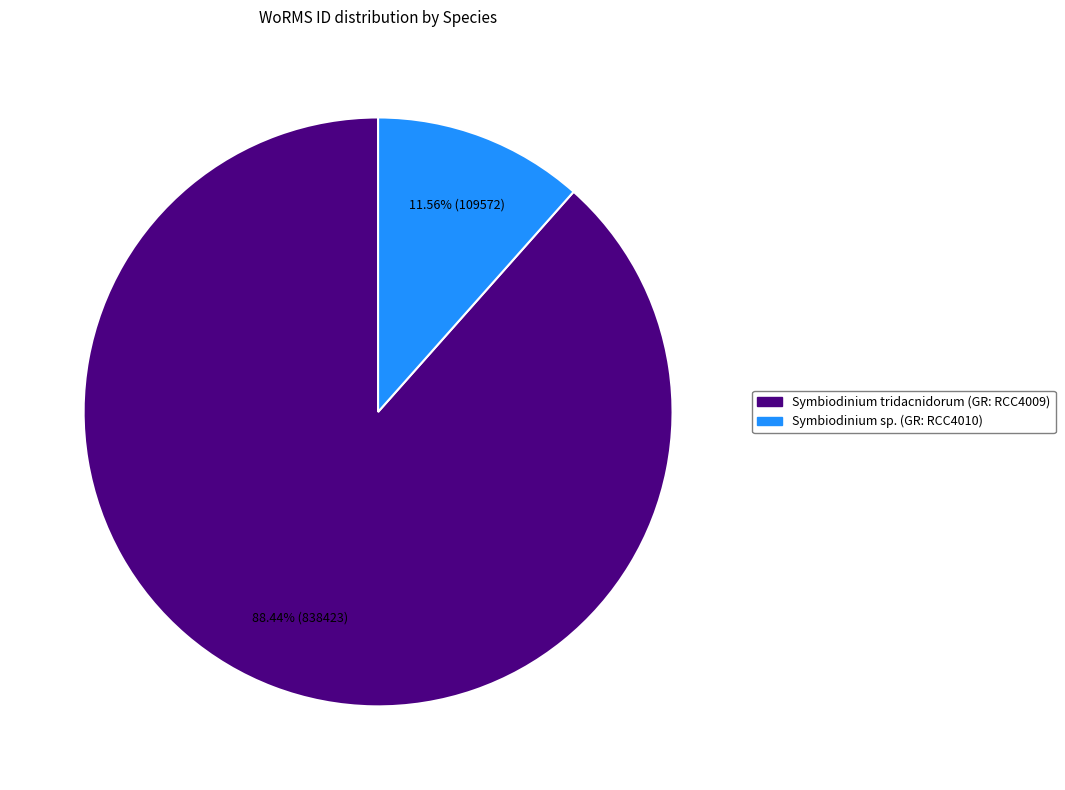

Which category has the smallest portion of the pie?

Symbiodinium sp.